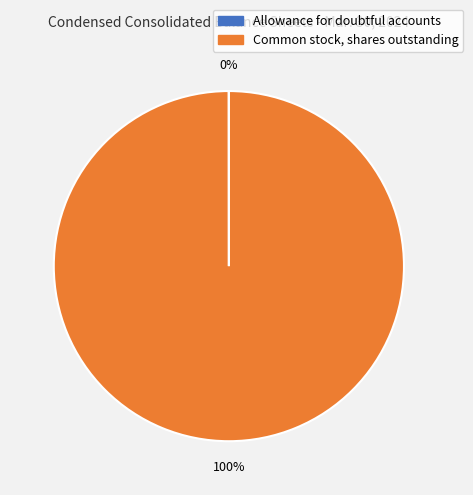

To the nearest percent, what portion does Common stock, shares outstanding represent?

100%